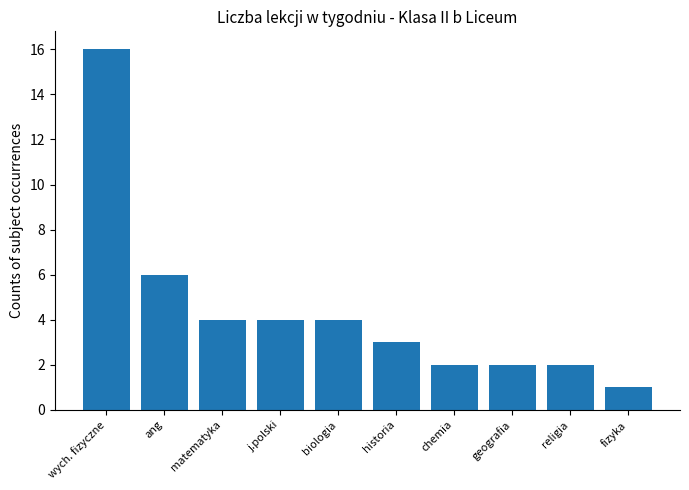

The value at geografia is 2. True or false?

True